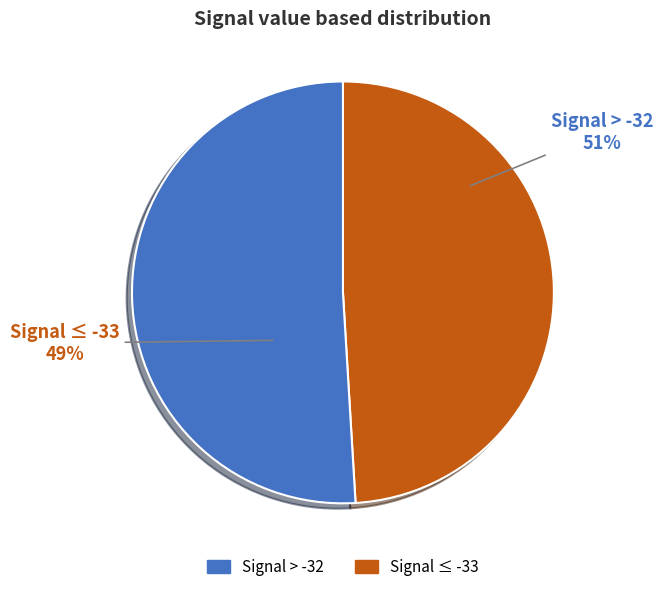

True or false: 9 accounts for 4% of the total.

False